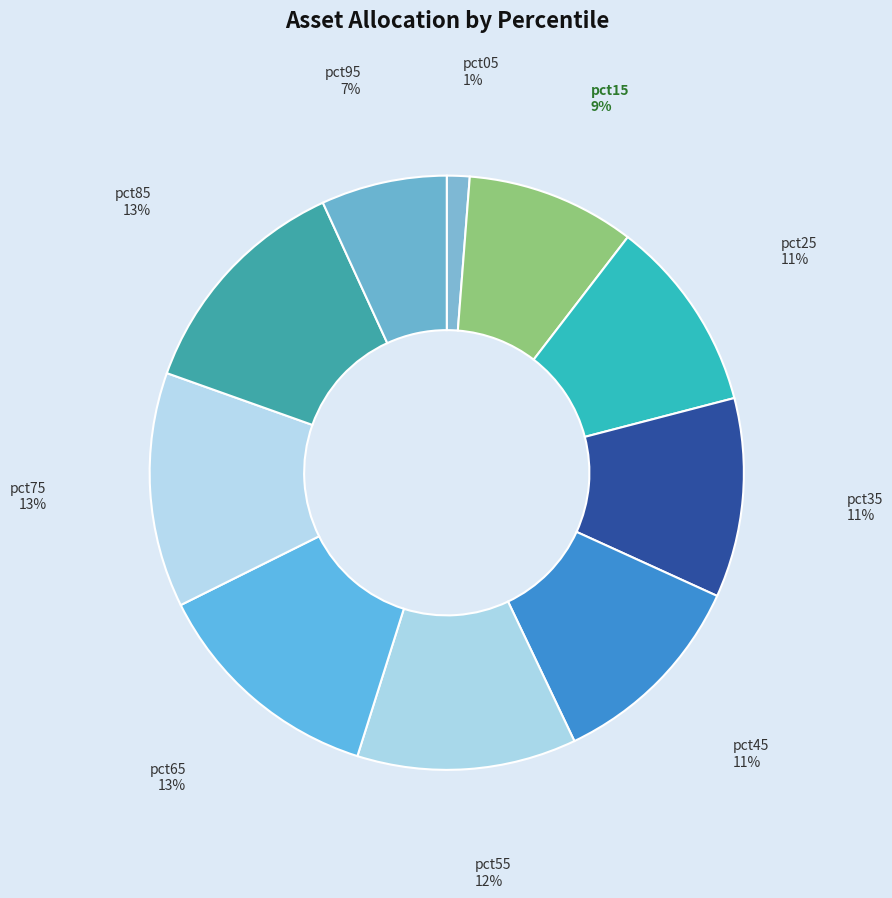

To the nearest percent, what is the difference between the largest and smallest slice percentages?

12%